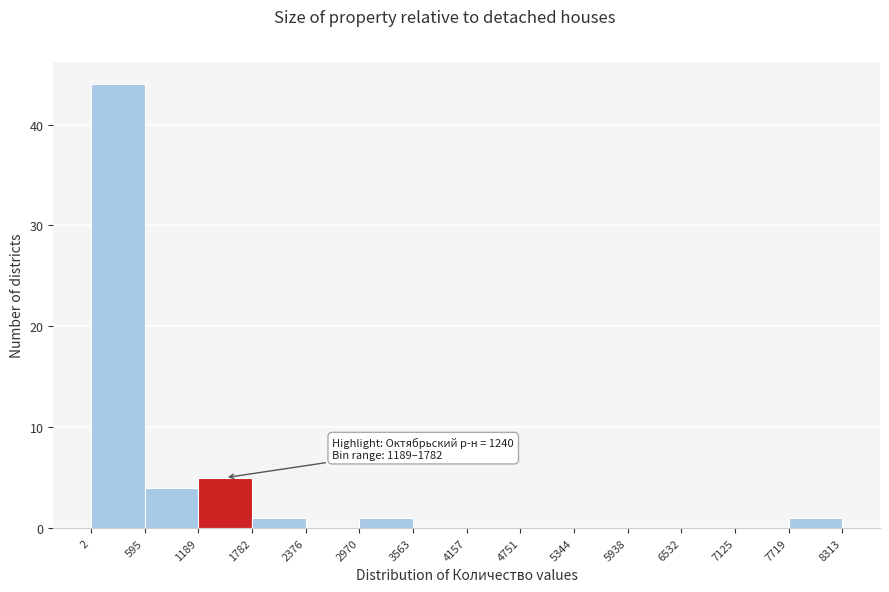

Over which range of the x-axis is the bar tallest?

2 to 595